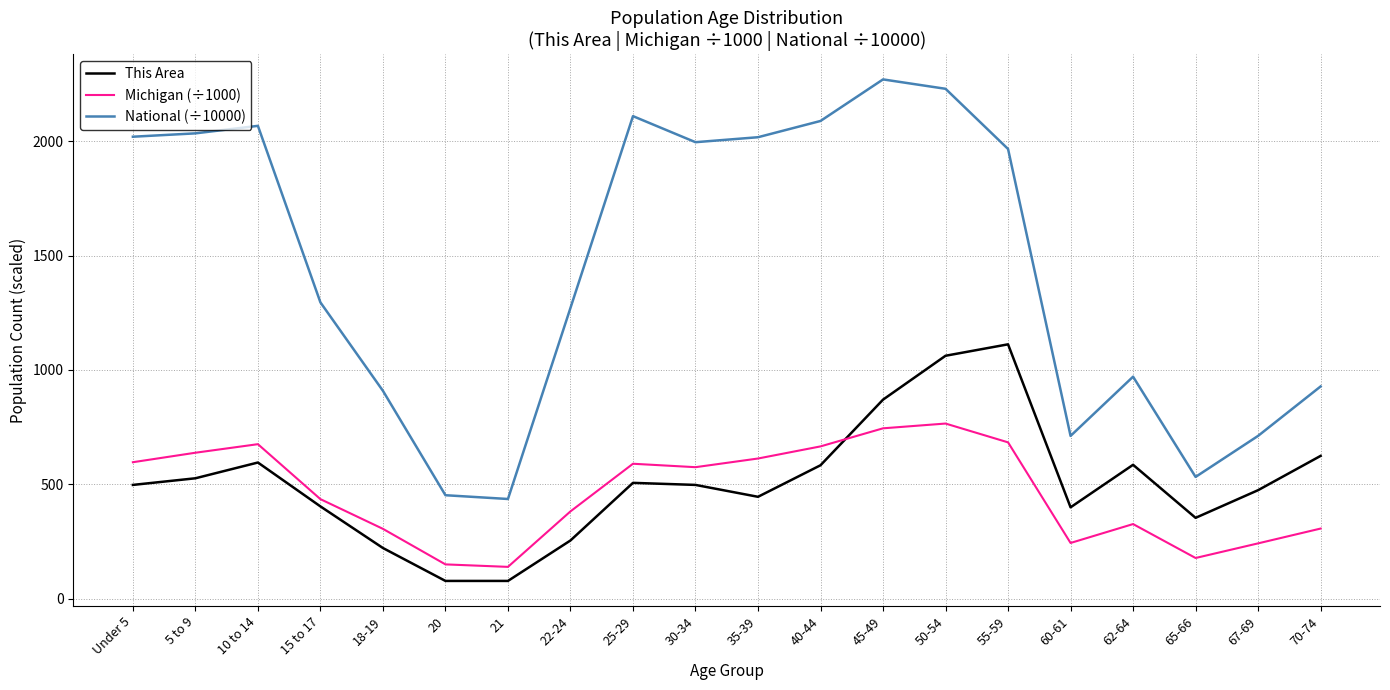

Which series has the largest total across all categories?

National (÷10000)